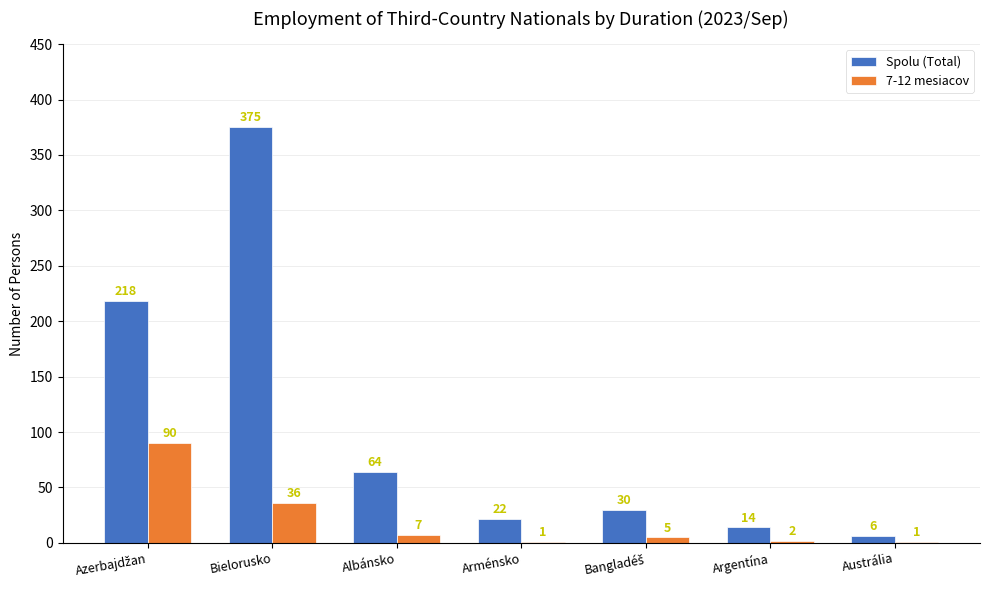

The value of Spolu (Total) at Albánsko is 64. True or false?

True